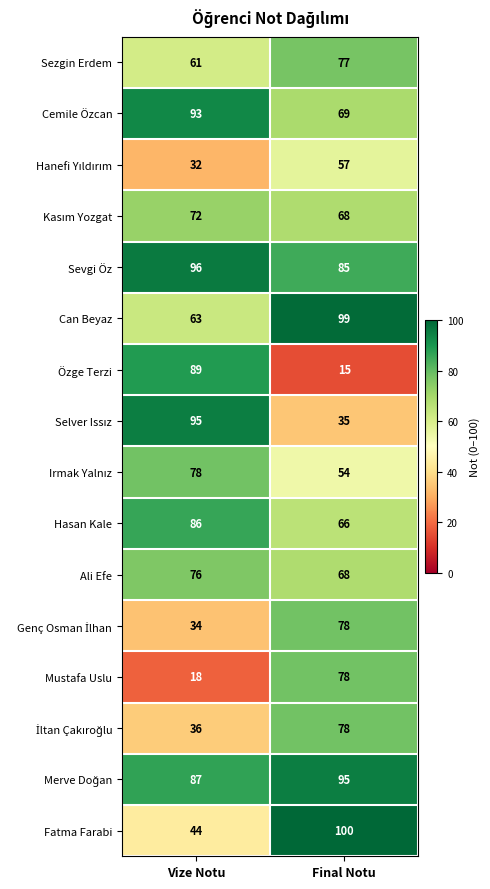

The Fatma Farabi series shows 15 at Vize Notu. True or false?

False